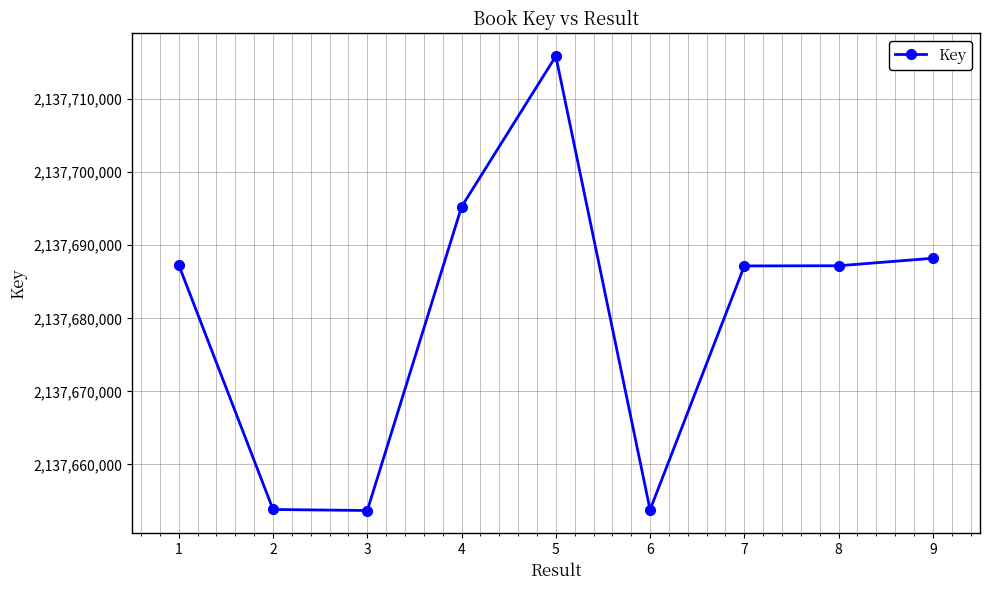

Is it true that the value at 8 is 2137687191?

True